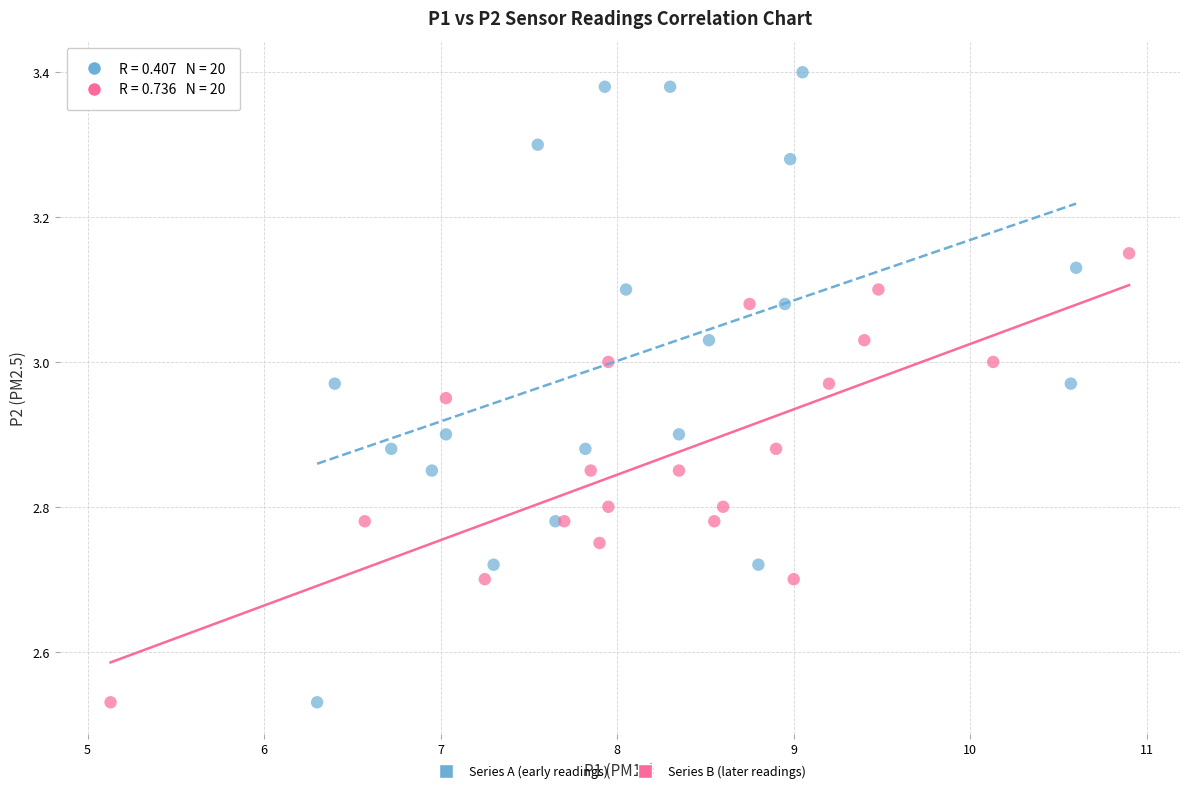

Which series reaches the maximum Y coordinate?

Series A (early readings)